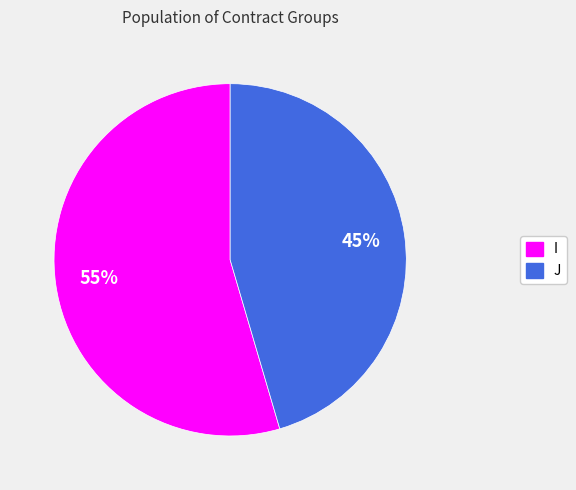

The J slice represents 54% of the pie. True or false?

False